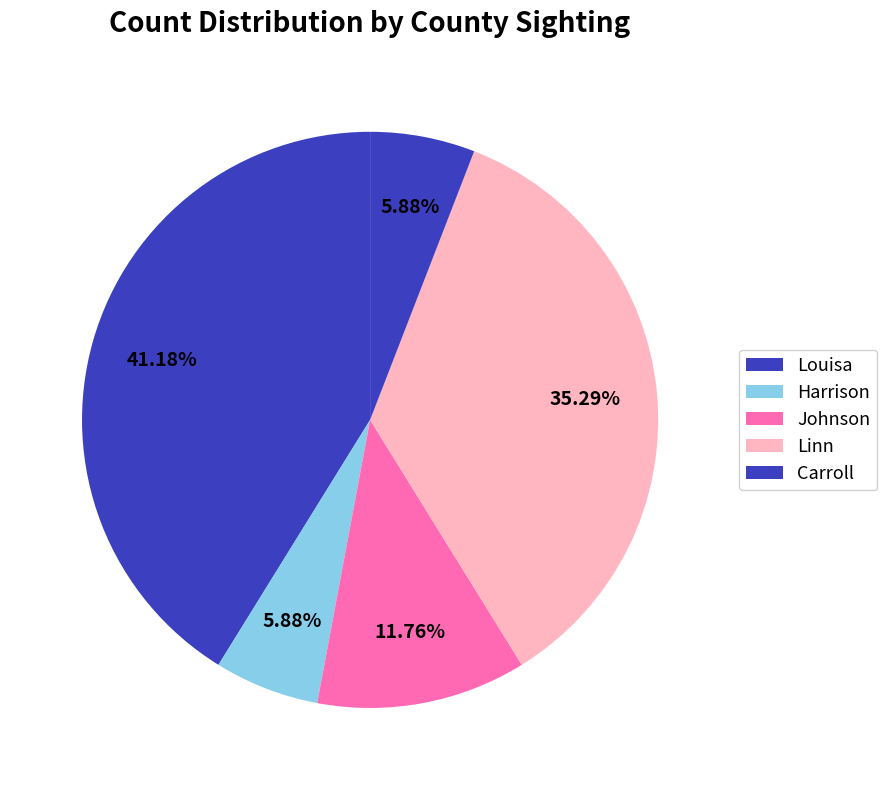

How many slices are in this pie chart?

5